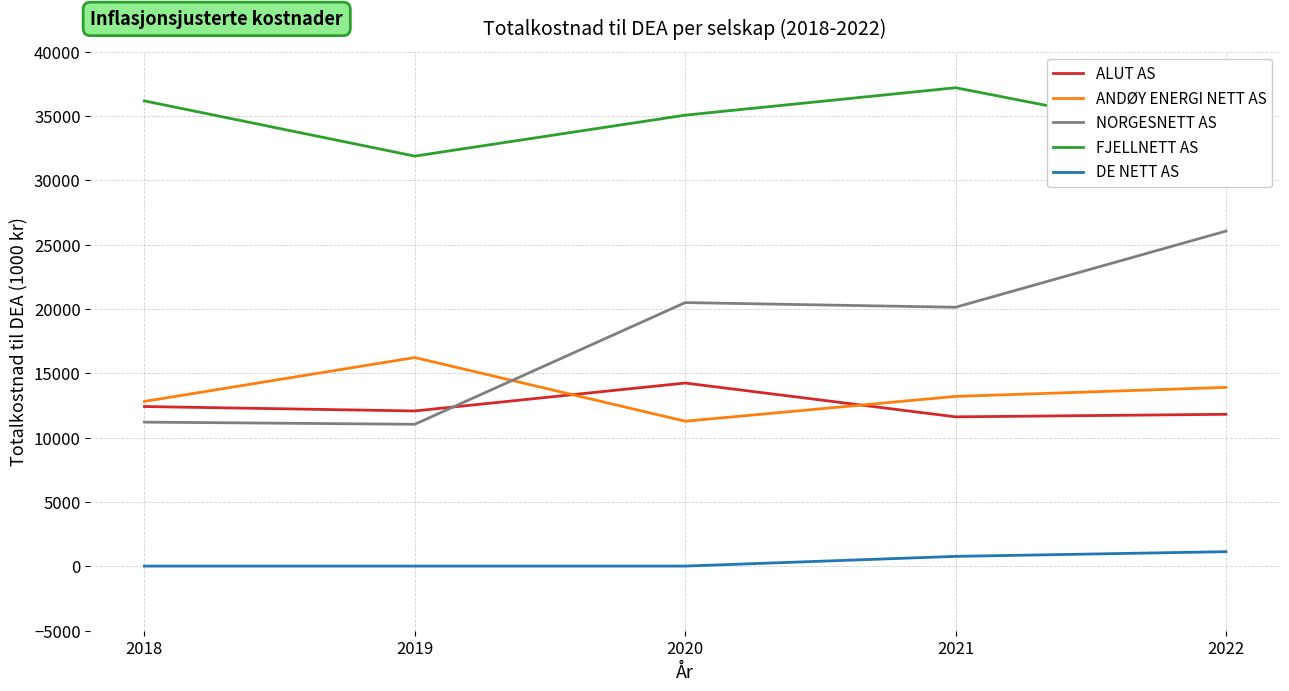

What is the total value across all series at 2021?

82908.2